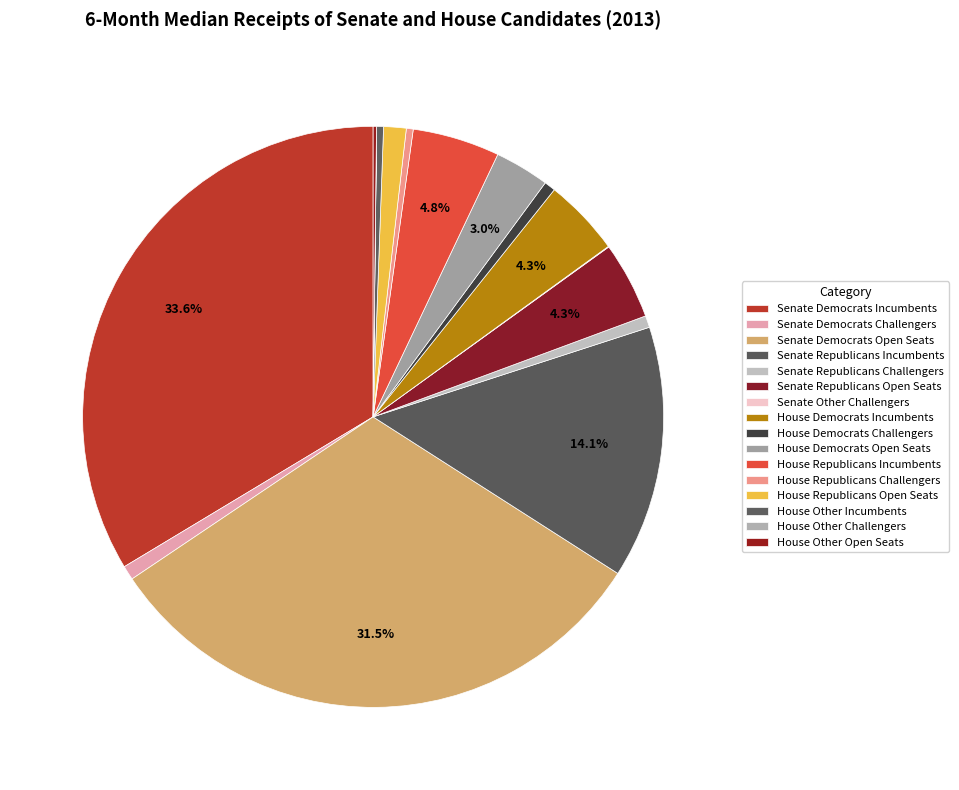

What percentage is the House Democrats Open Seats slice, to the nearest percent?

3%